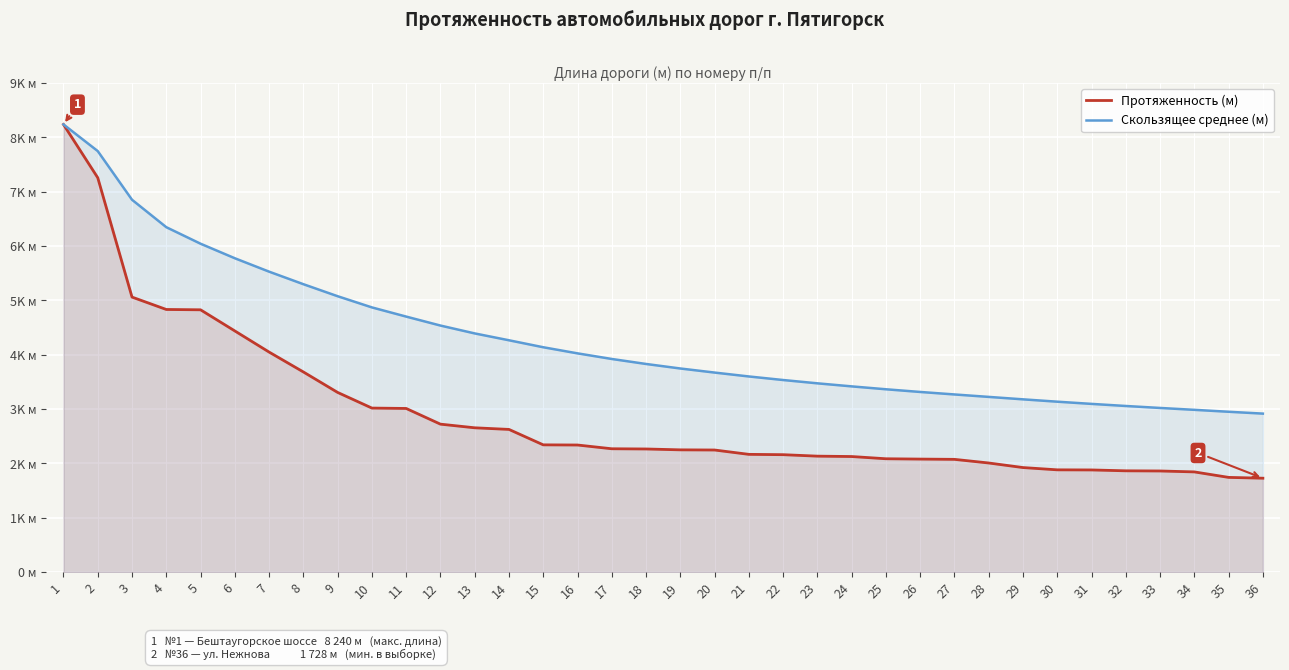

Where does the Протяженность (м) series first go above 2266?

1